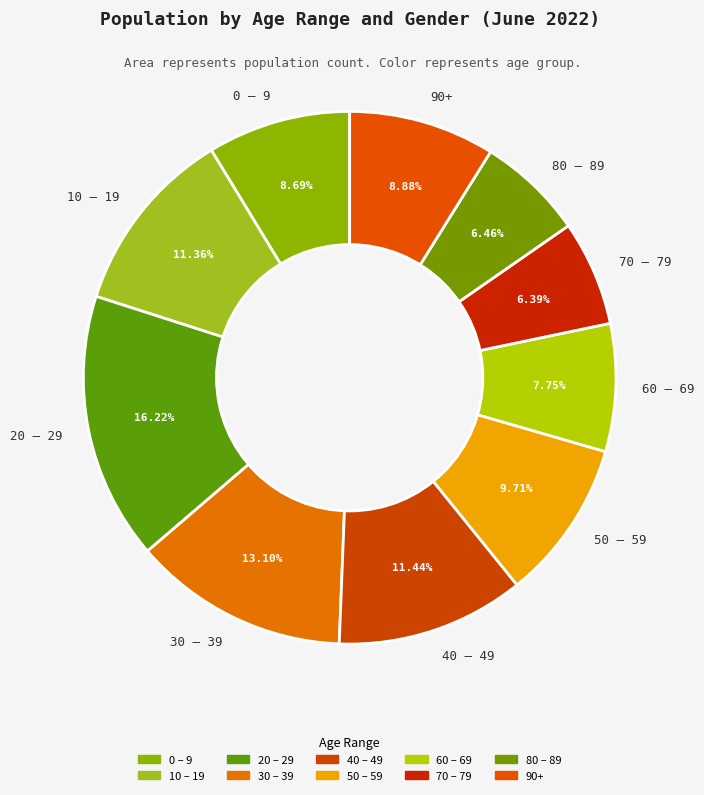

What is the total percentage of 30 – 39 and 90+?

22.0%